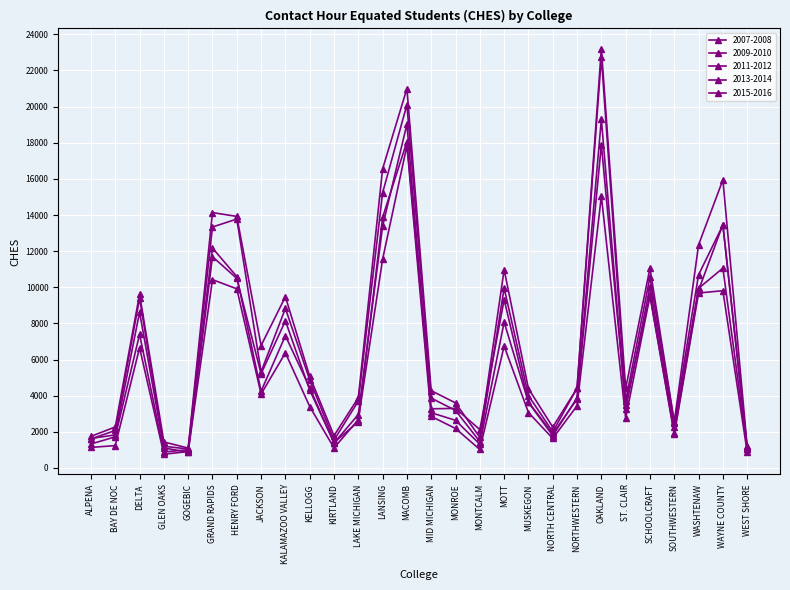

What is the lowest value of the 2011-2012 series?

1050.4